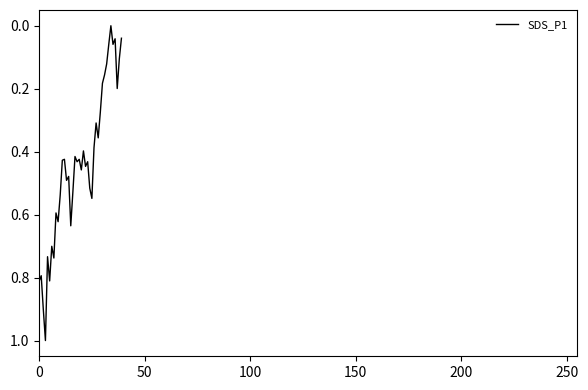

What is the difference between the maximum and minimum values?

1.0